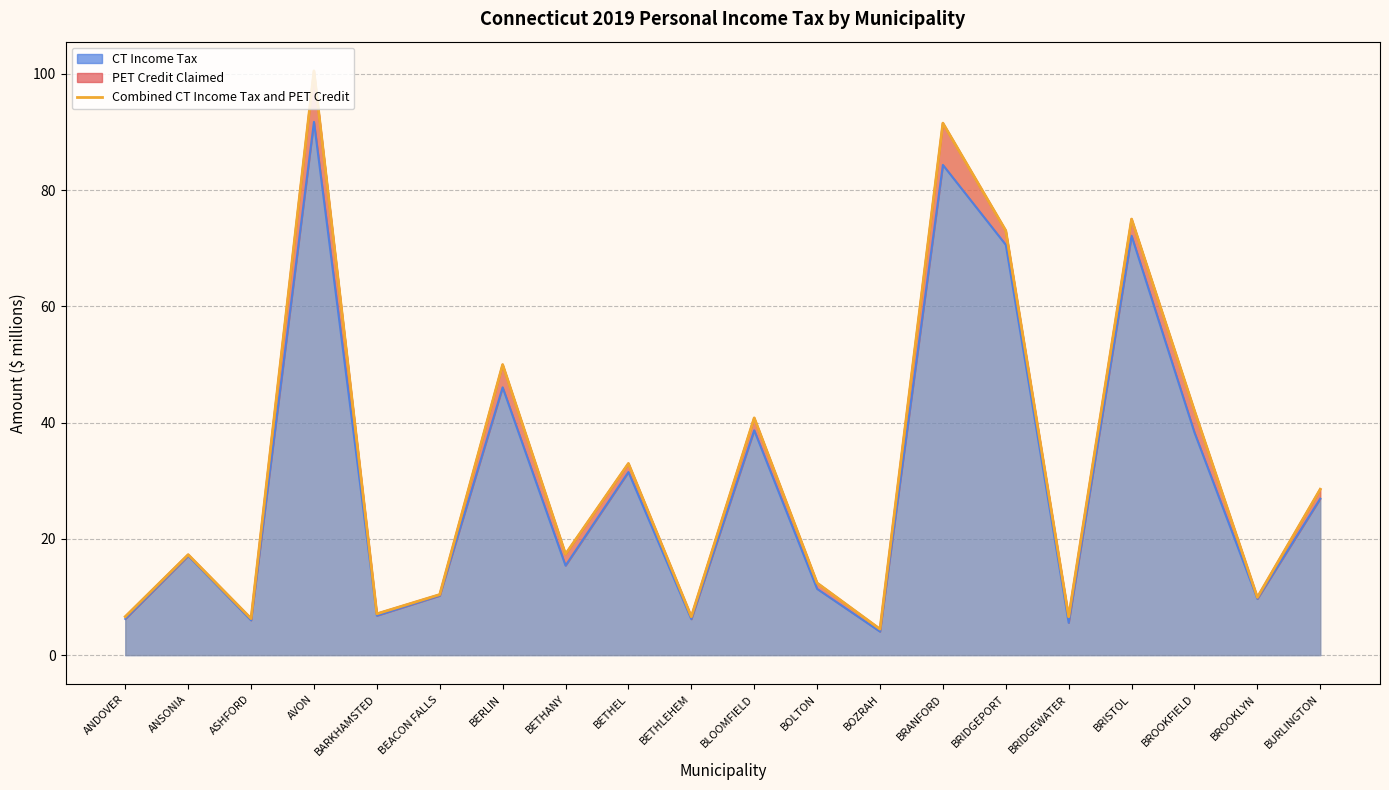

The chart shows a value of 6.3 at ASHFORD. True or false?

True